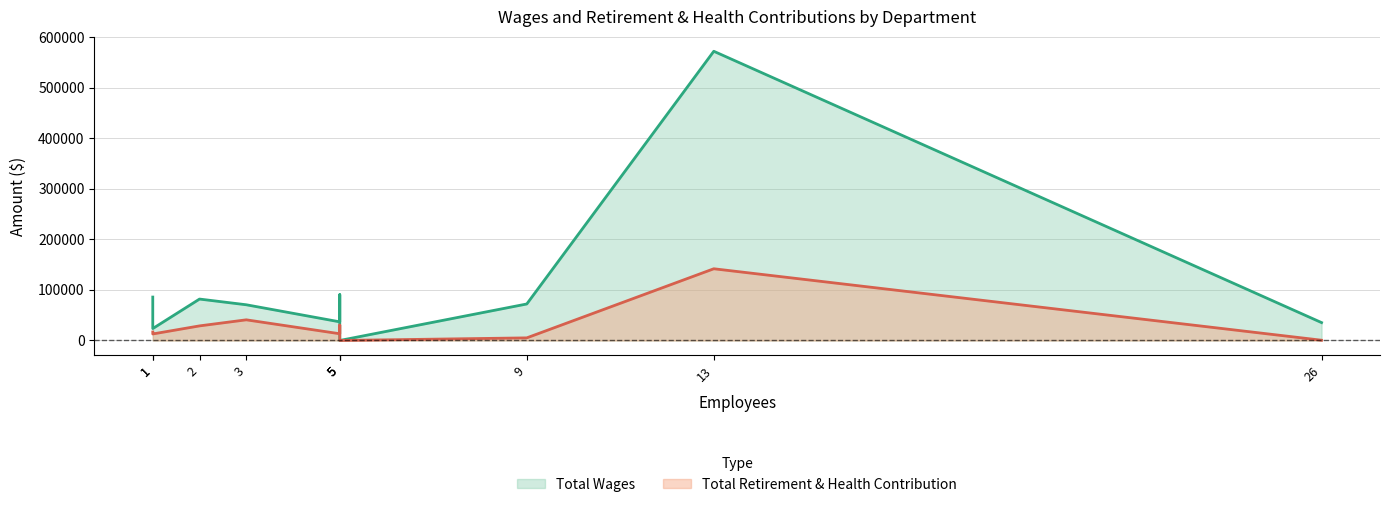

What are all the series names shown in the legend?

Total Wages, Total Retirement & Health Contribution